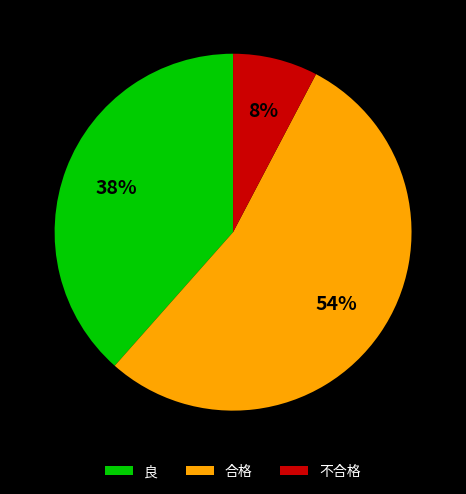

Which has a higher value, 良 or 不合格?

良